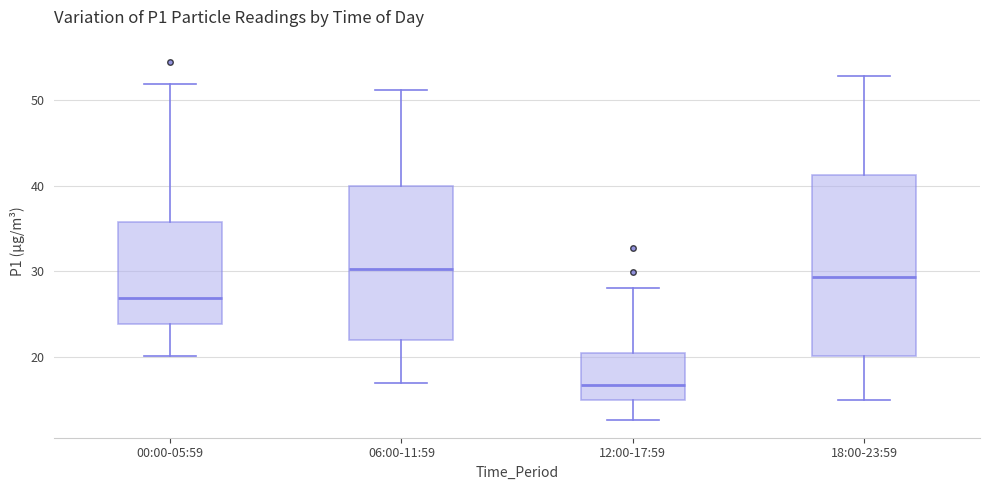

Where does the lower whisker of the box for 06:00-11:59 end on the y-axis? The values are not printed on the chart, so give them approximately, as read against the axis.

17